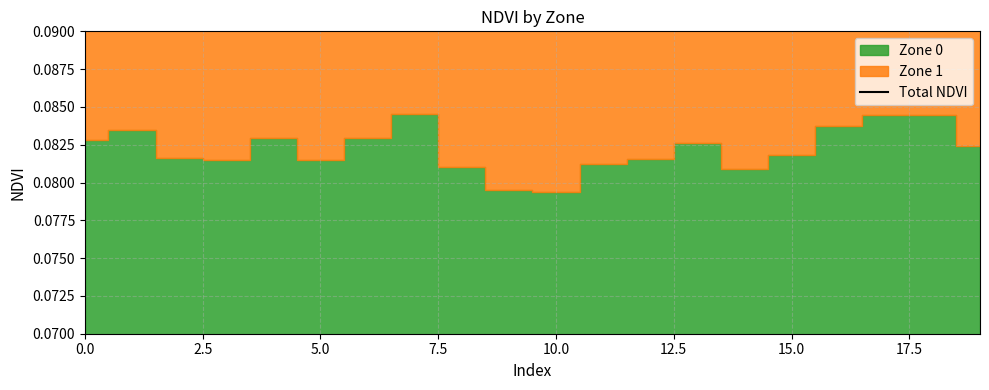

The value at 11 is 0.0. True or false?

False